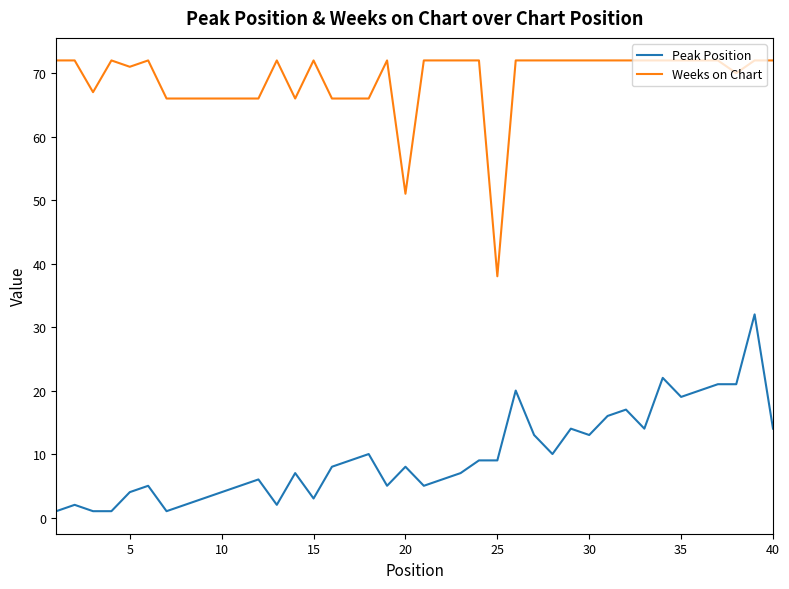

Which series has the largest total across all categories?

Weeks on Chart